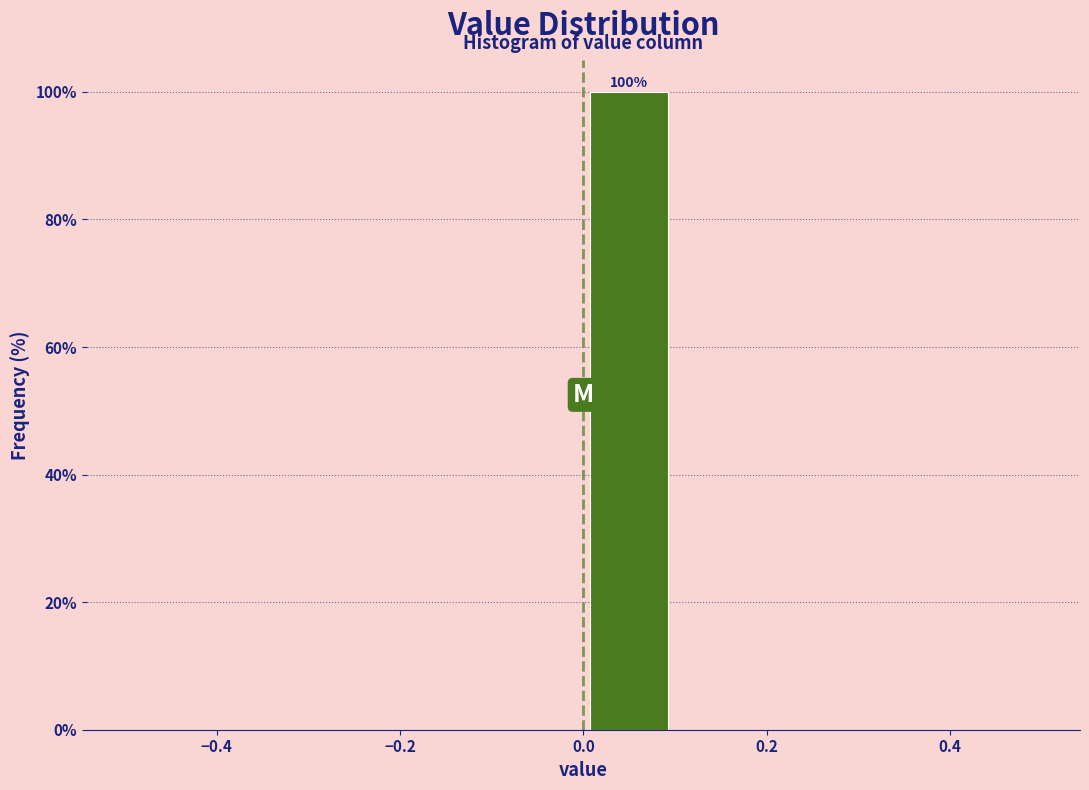

Which range on the x-axis has the tallest bar?

0.0 to 0.1